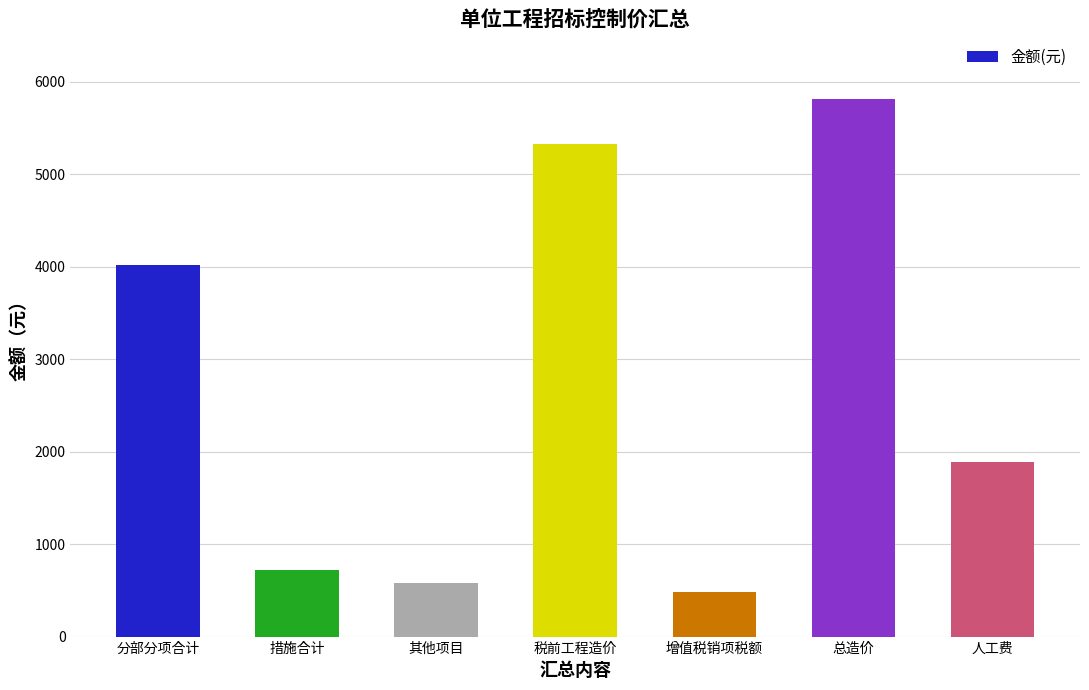

List the labels in order of value, largest first.

总造价, 税前工程造价, 分部分项合计, 人工费, 措施合计, 其他项目, 增值税销项税额